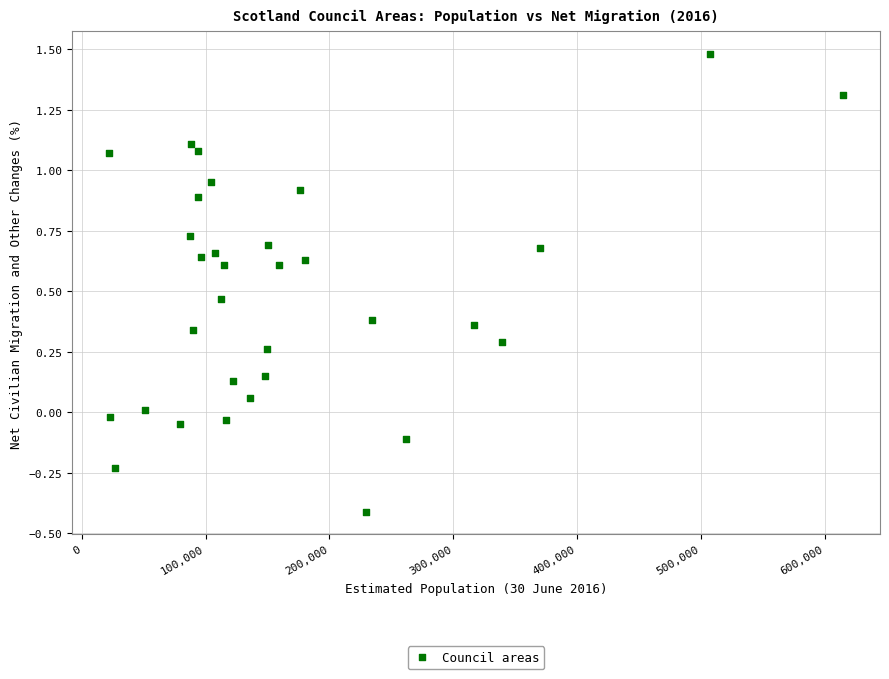

What is the range of Y values (max minus min)?

1.9